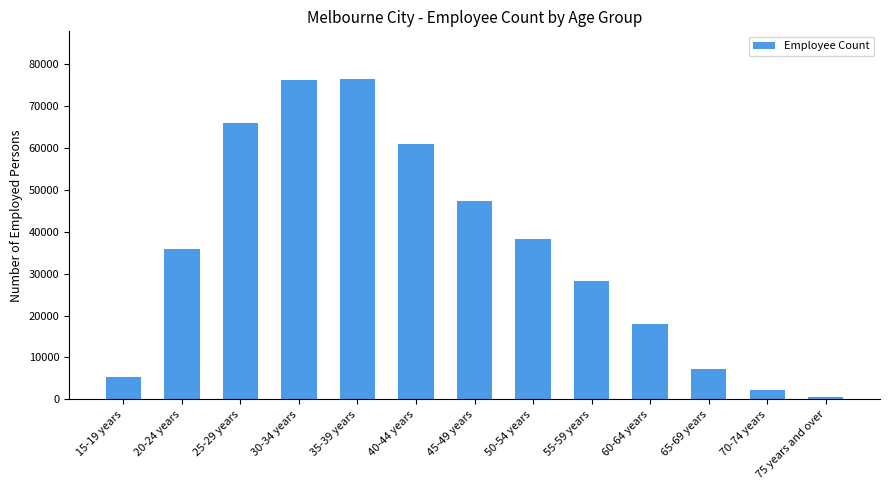

How many data points does each series have?

13